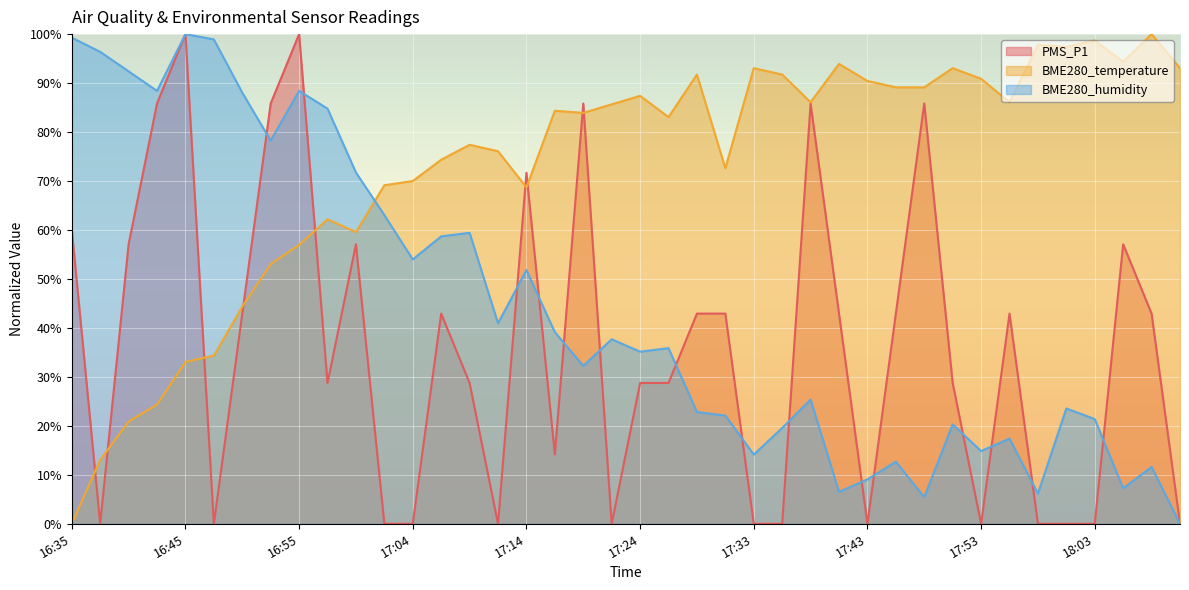

Is the value of BME280_humidity at 17:33 greater than the value of PMS_P1 at 17:09?

No